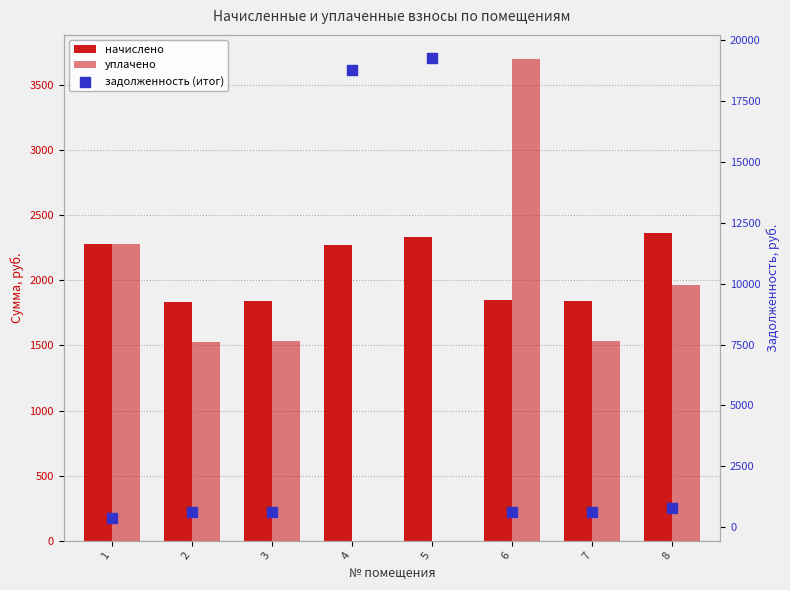

Which series reaches the minimum Y coordinate?

уплачено